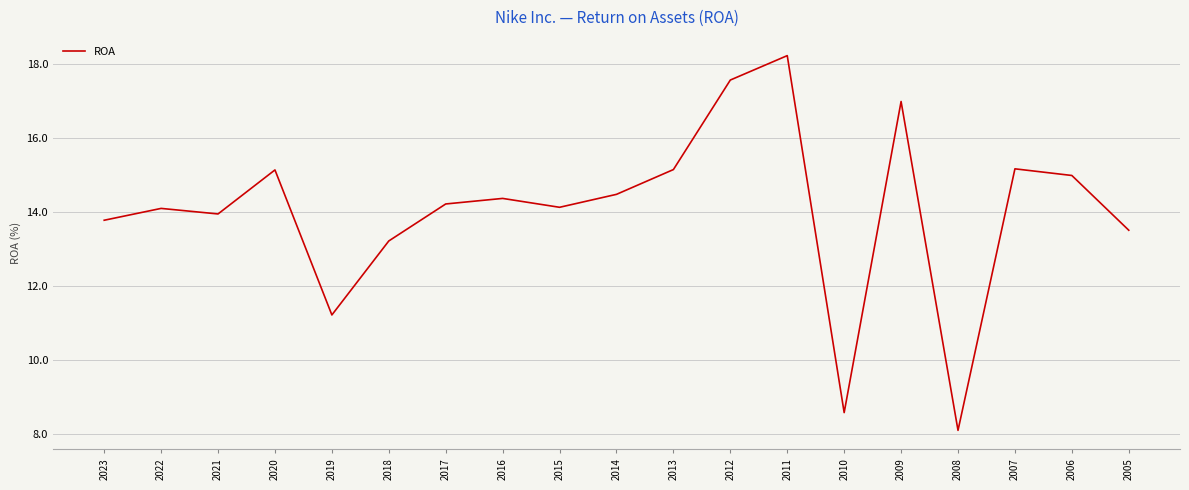

Rank the categories by value from highest to lowest.

2011, 2012, 2009, 2007, 2013, 2020, 2006, 2014, 2016, 2017, 2015, 2022, 2021, 2023, 2005, 2018, 2019, 2010, 2008